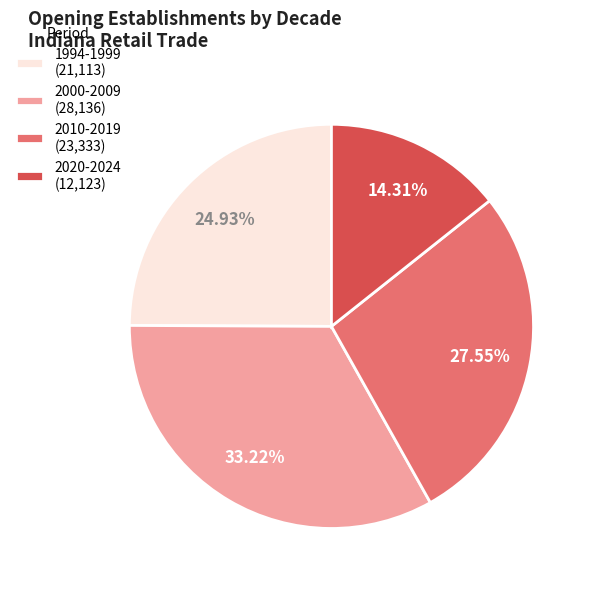

Count the number of slices in the pie.

4